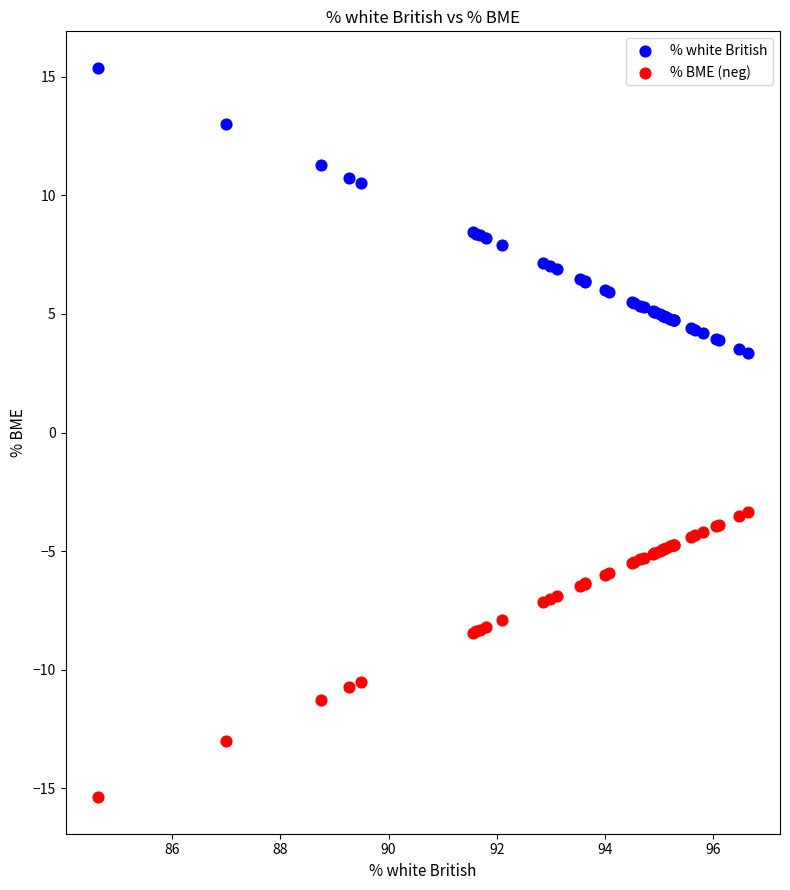

Which series reaches the minimum Y coordinate?

% BME (neg)